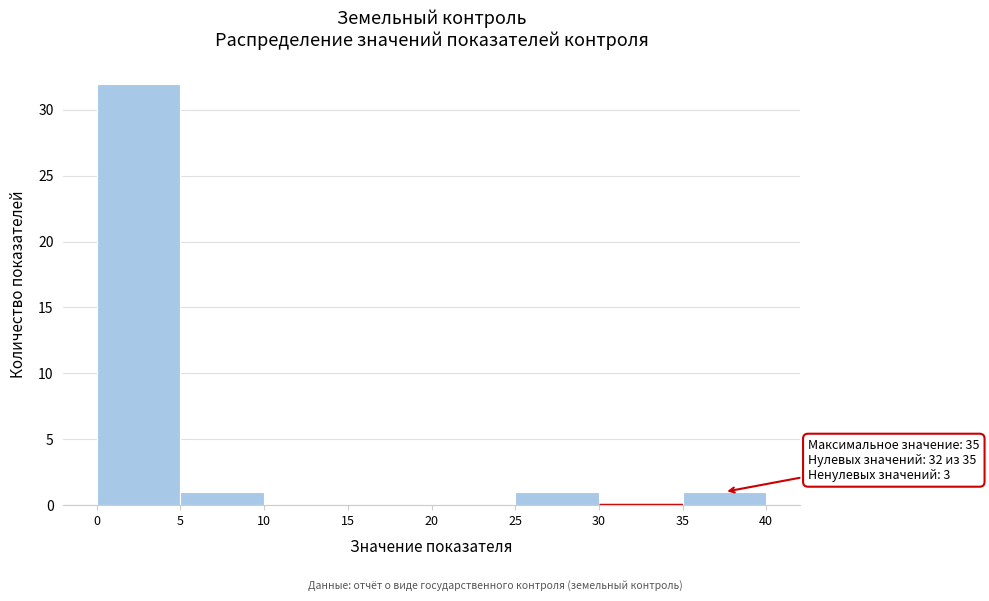

Over which range of the x-axis is the bar tallest?

0 to 5